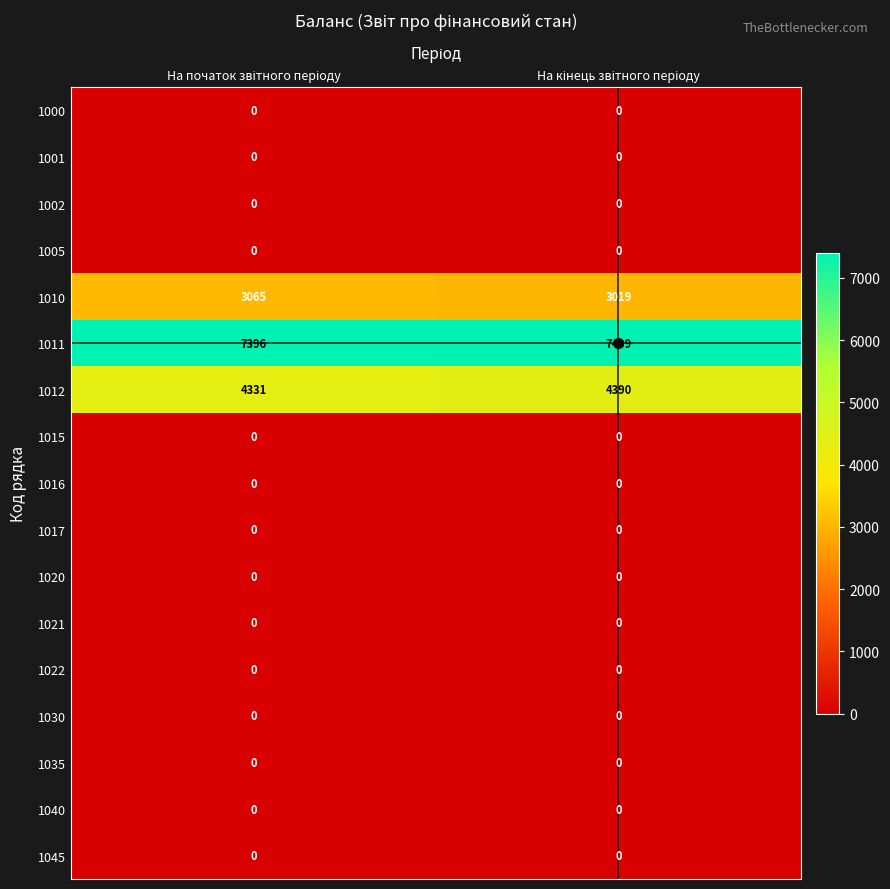

At how many categories does at least one series exceed 1046?

2